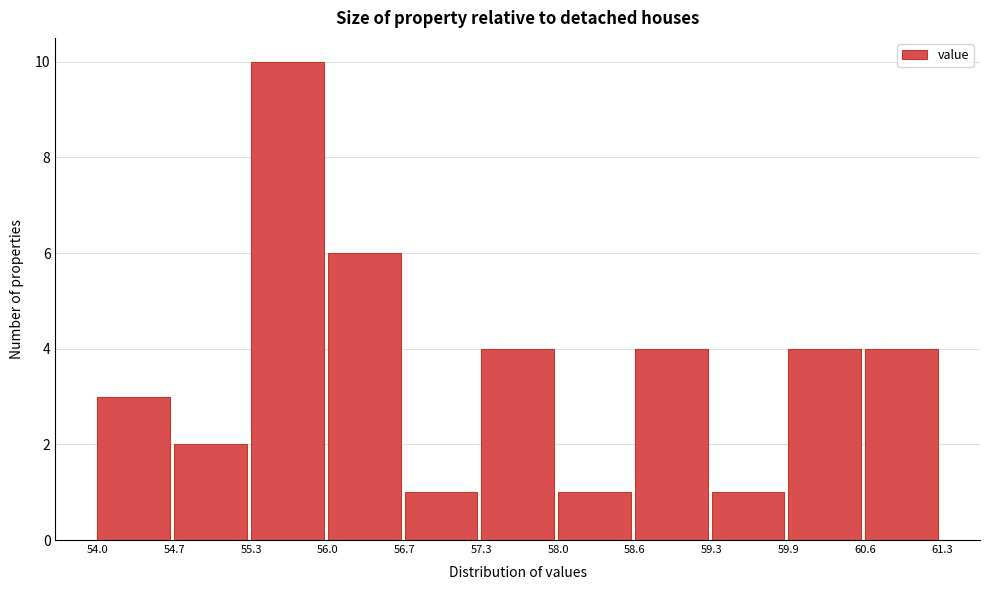

How tall is the bar that spans 56.0 to 56.7 on the x-axis? The values are not printed on the chart, so give them approximately, as read against the axis.

6